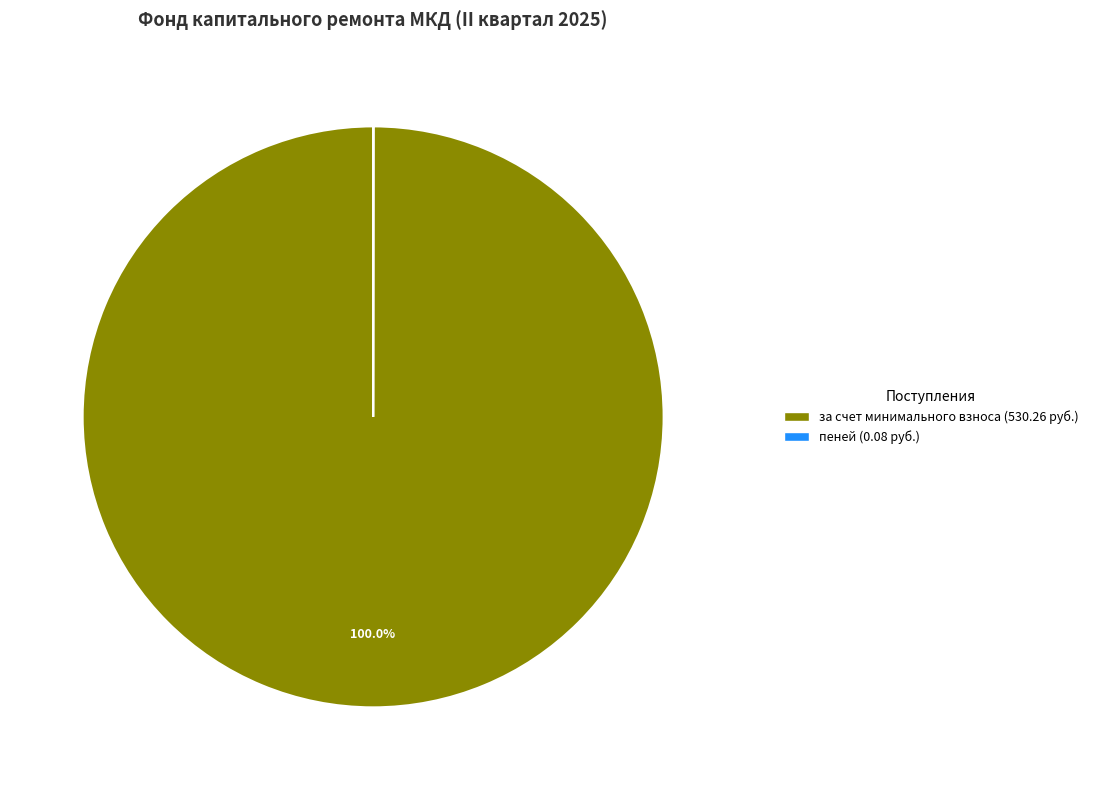

Does any single category account for the majority?

Yes